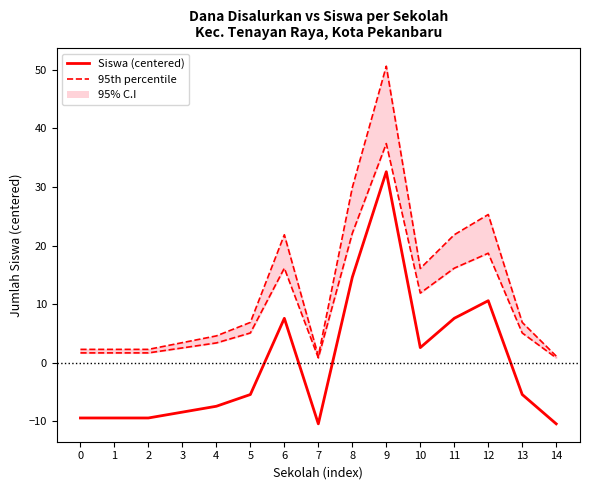

True or false: Siswa (centered) and 95th percentile intersect in this chart.

False